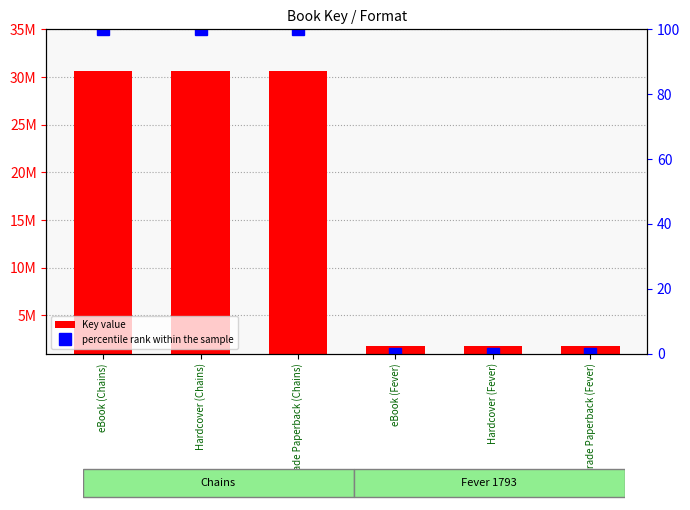

Between Hardcover (Fever) and eBook (Fever), which is larger?

Hardcover (Fever)